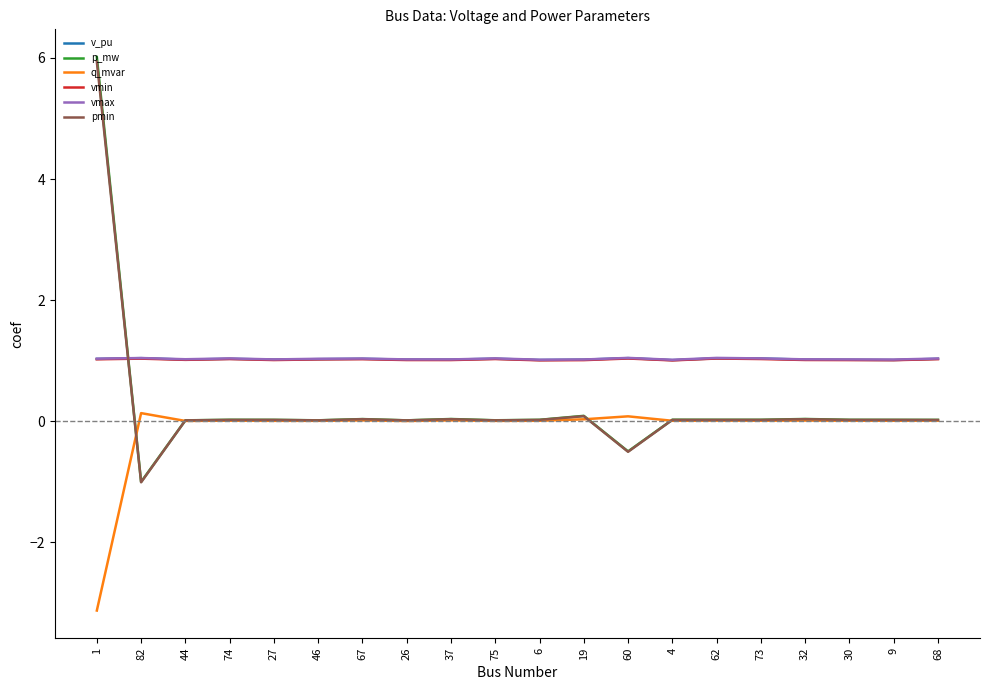

What is the lowest value of the vmin series?

1.0